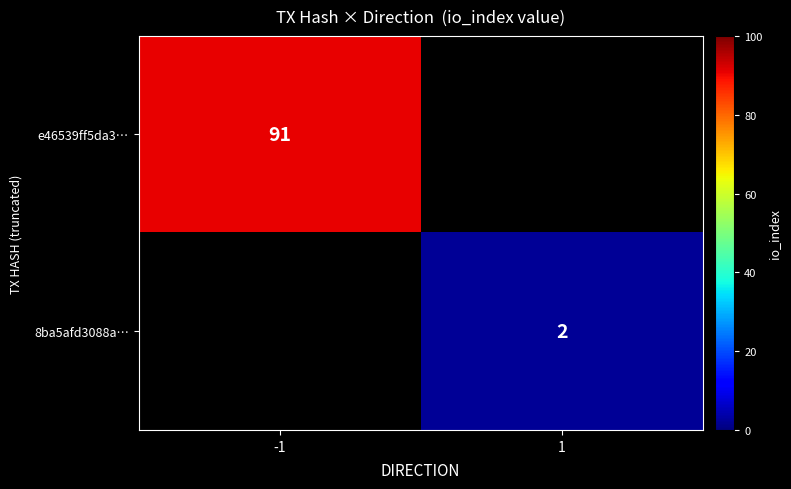

At how many categories does at least one series exceed 49?

1